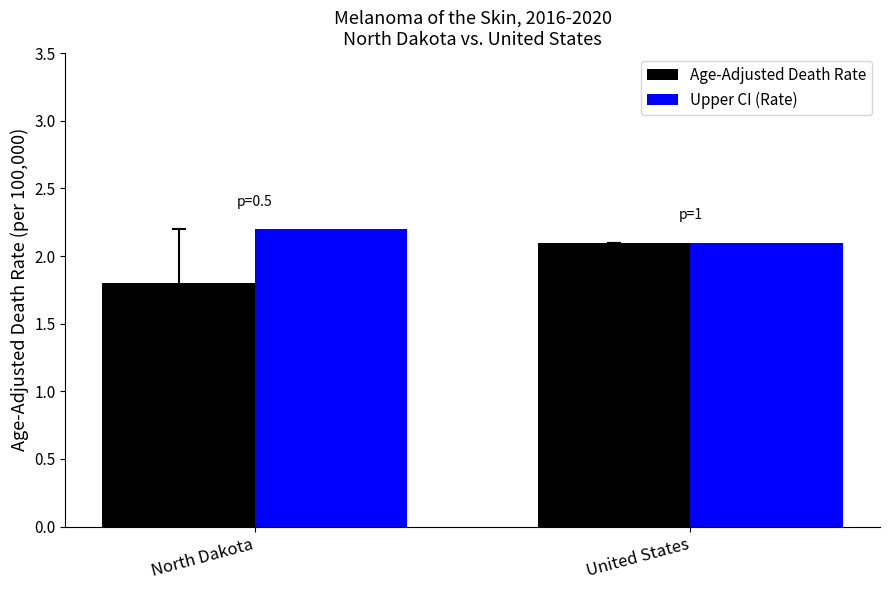

At which category does the chart reach its peak across all series?

North Dakota